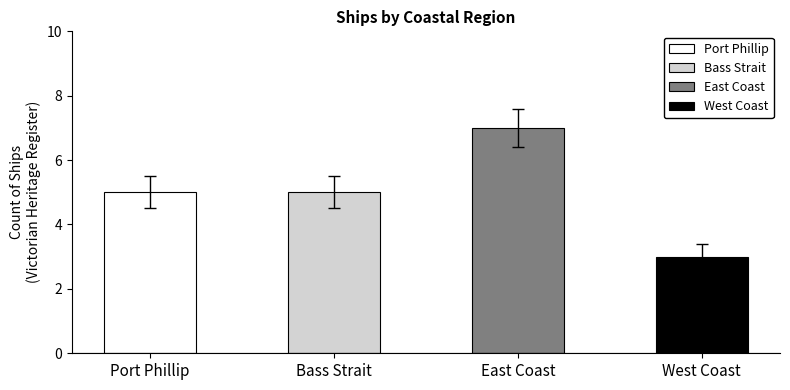

What is the sum of the values at West Coast and East Coast?

10